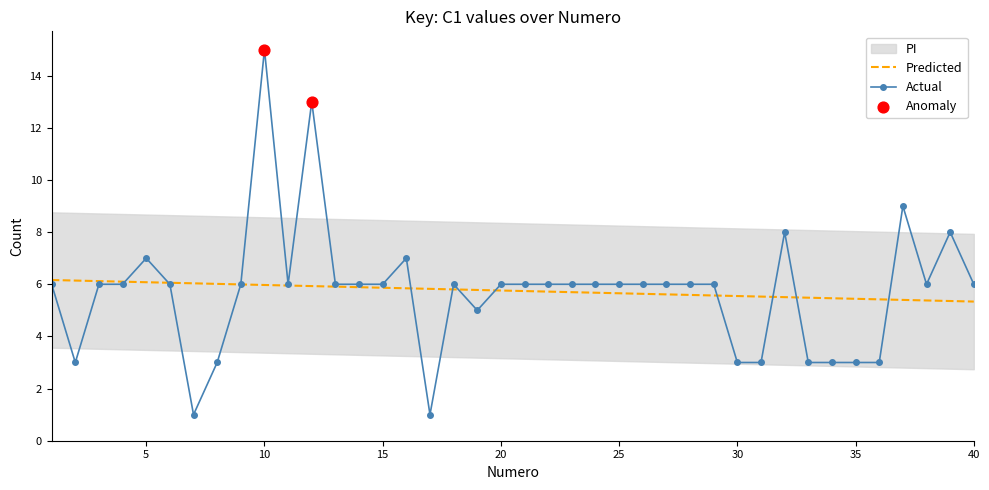

What is the highest value of the Actual series?

15.0